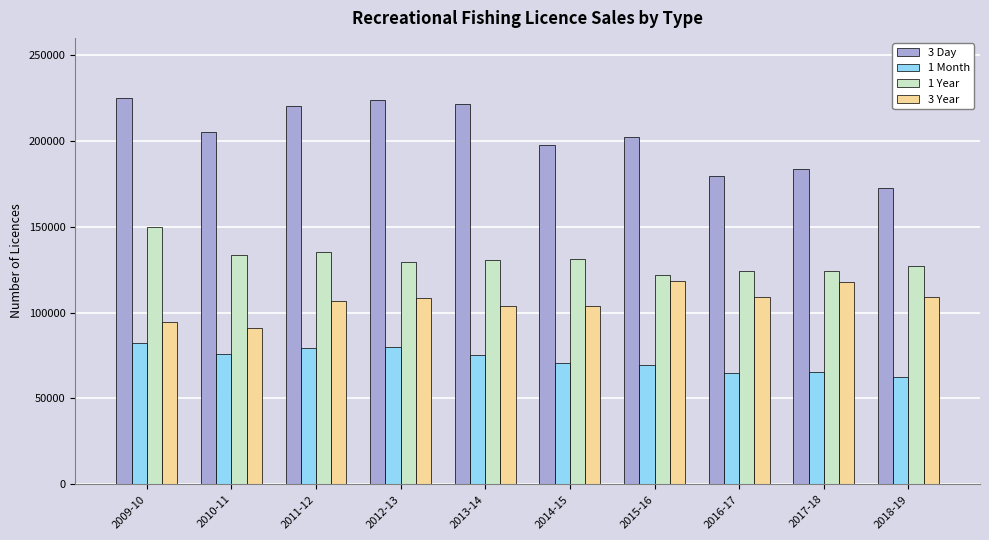

What is the maximum value for 1 Month?

82588